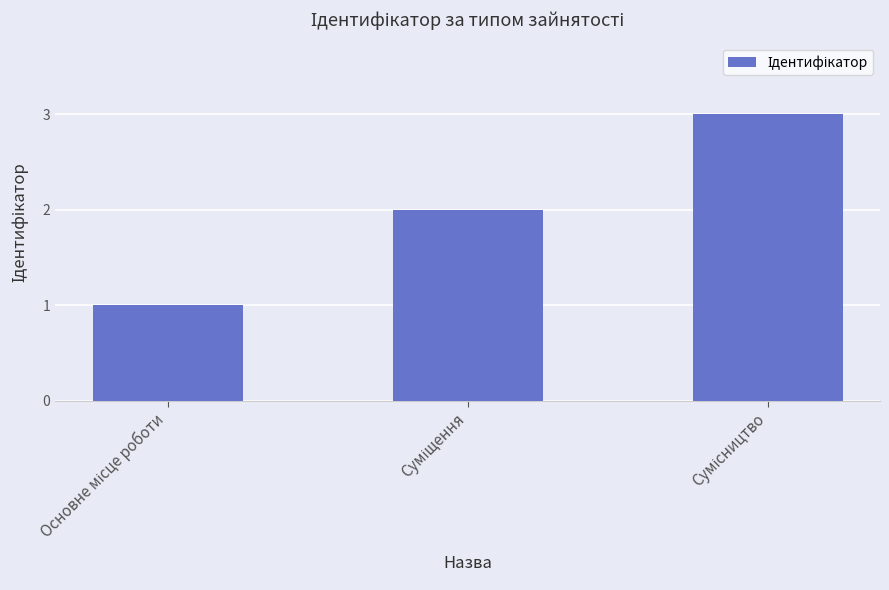

What is the sum of all values?

6